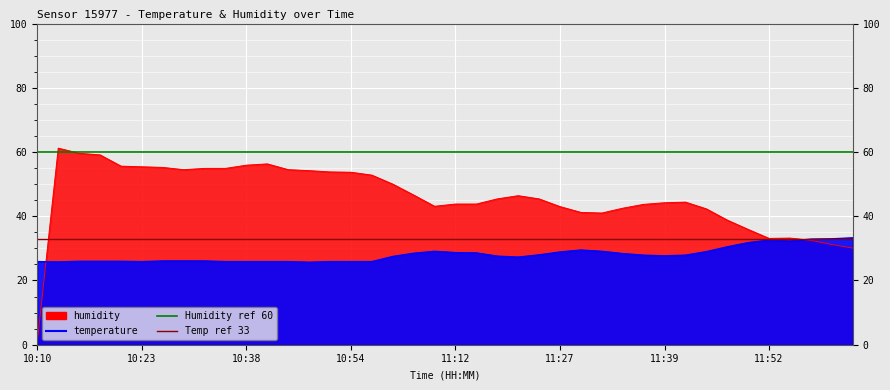

Read the Temp ref 33 value at 10:10.

33